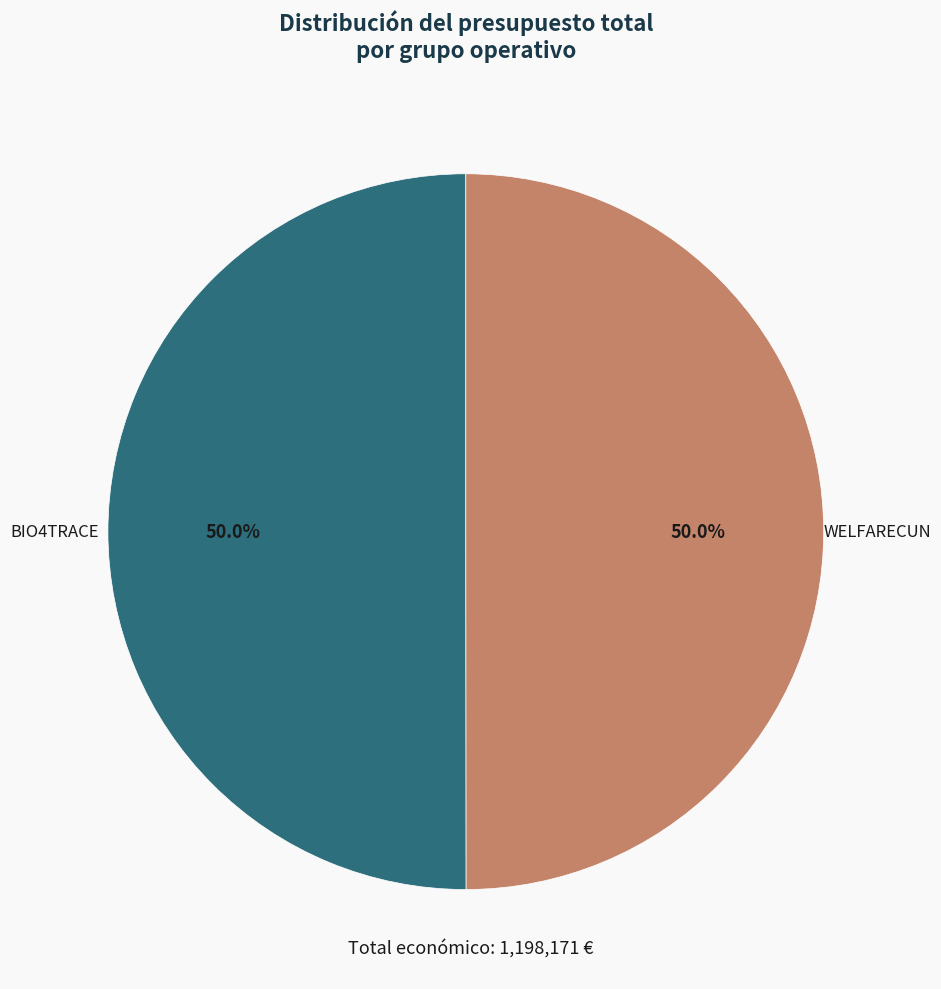

Combined, do BIO4TRACE and WELFARECUN account for over 50%?

Yes